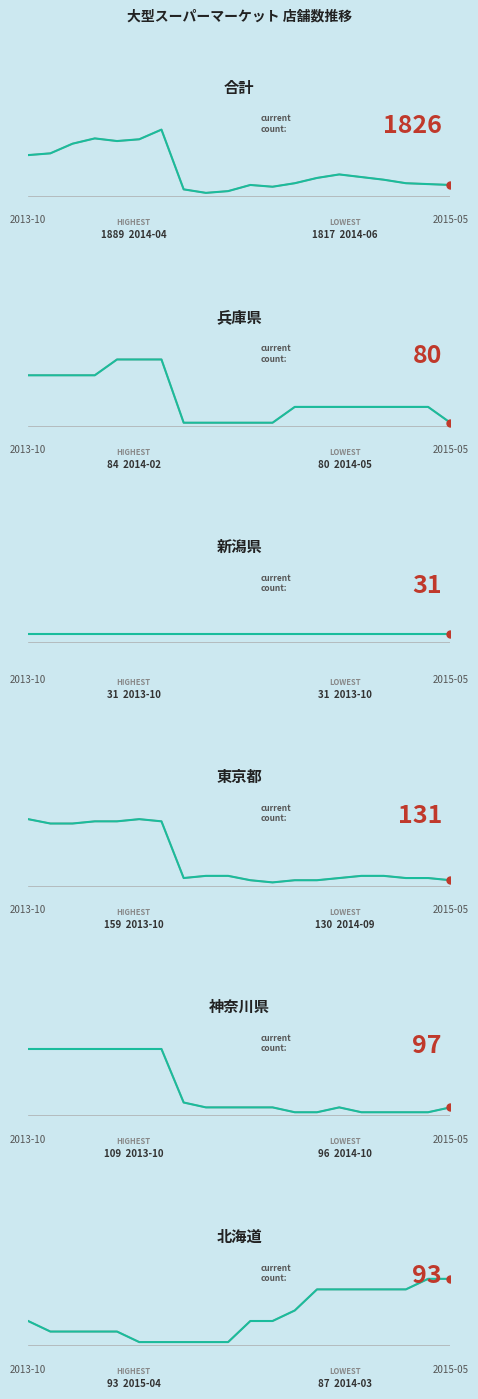

At which label does 神奈川県 reach its peak?

2013-10